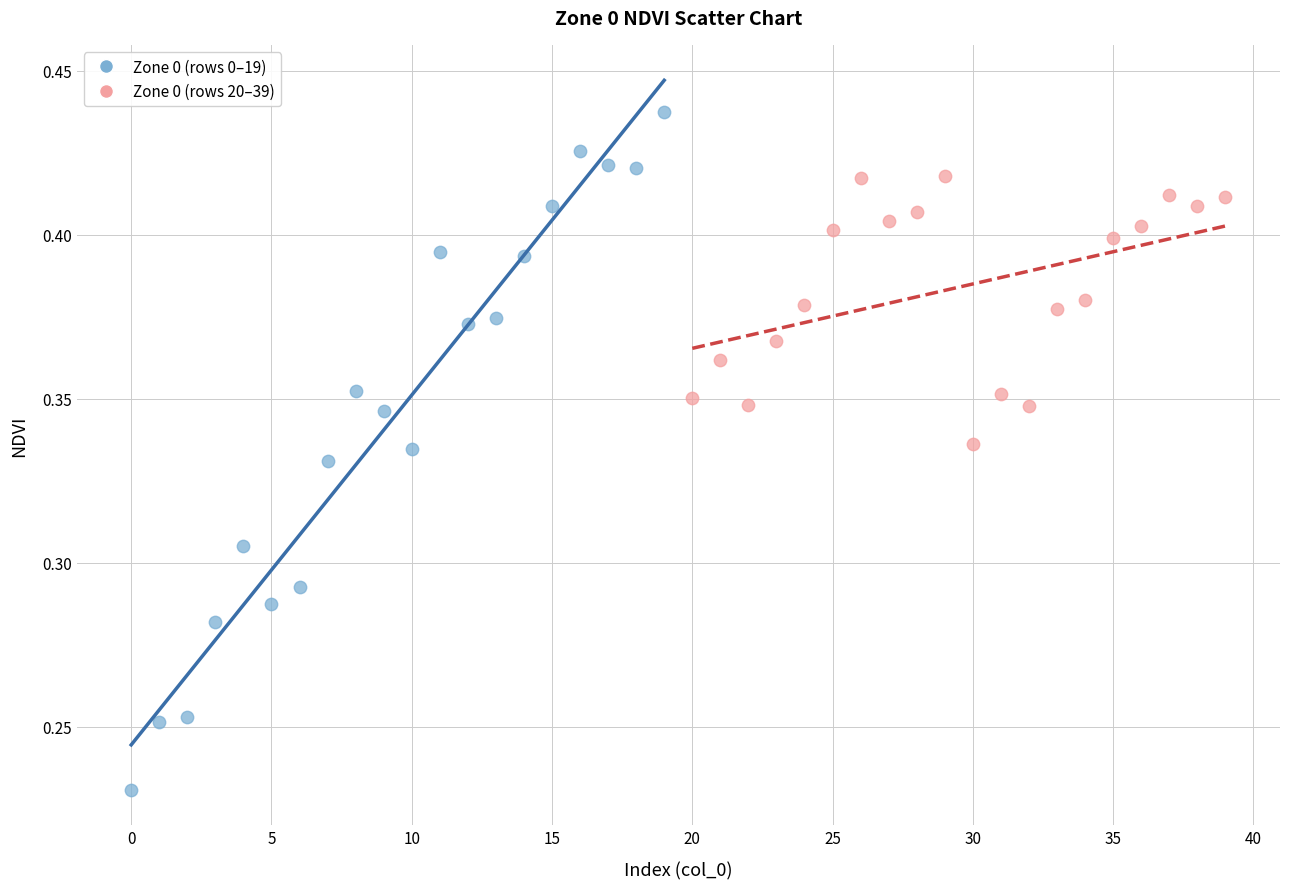

Which series contains the lowest Y value?

Zone 0 (rows 0–19)